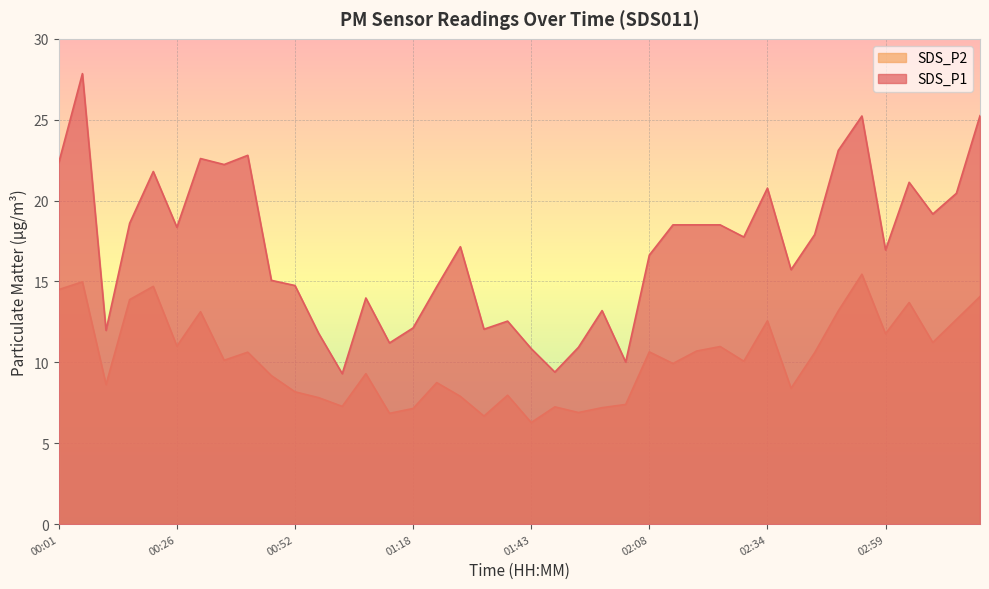

Which series has the widest spread of values?

SDS_P1